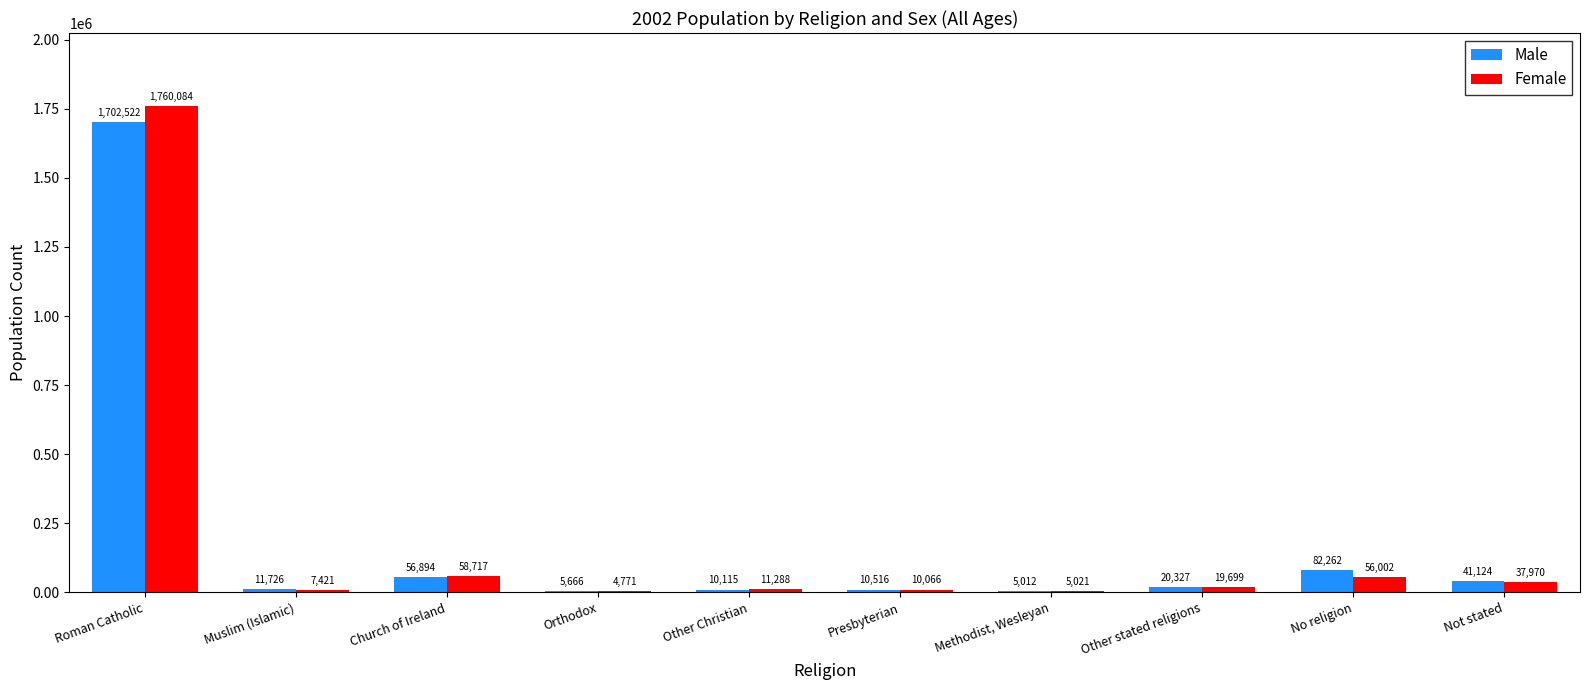

Are the bars grouped side by side (vs. stacked)?

Yes